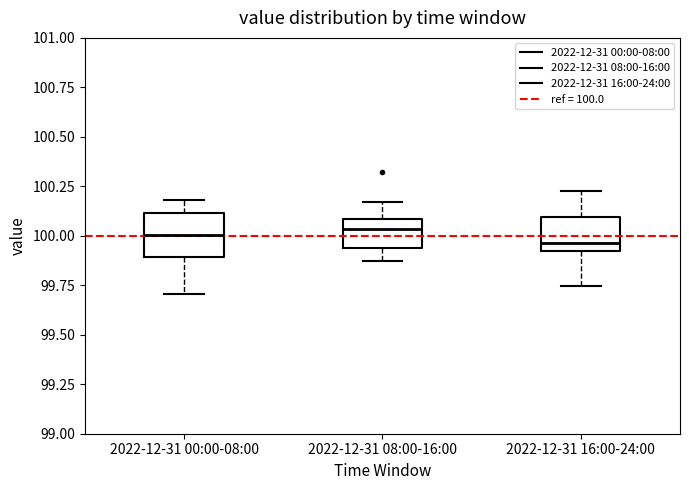

Reading left to right, read every box against the y-axis: the position of its median line, the range the box covers, and the ends of its whiskers. The values are not printed on the chart, so give them approximately, as read against the axis.

2022-12-31 00:00-08:00: median 100.00, box 99.90 to 100.10, whiskers 99.70 to 100.20
2022-12-31 08:00-16:00: median 100.05, box 99.95 to 100.10, whiskers 99.85 to 100.15
2022-12-31 16:00-24:00: median 99.95, box 99.90 to 100.10, whiskers 99.75 to 100.20